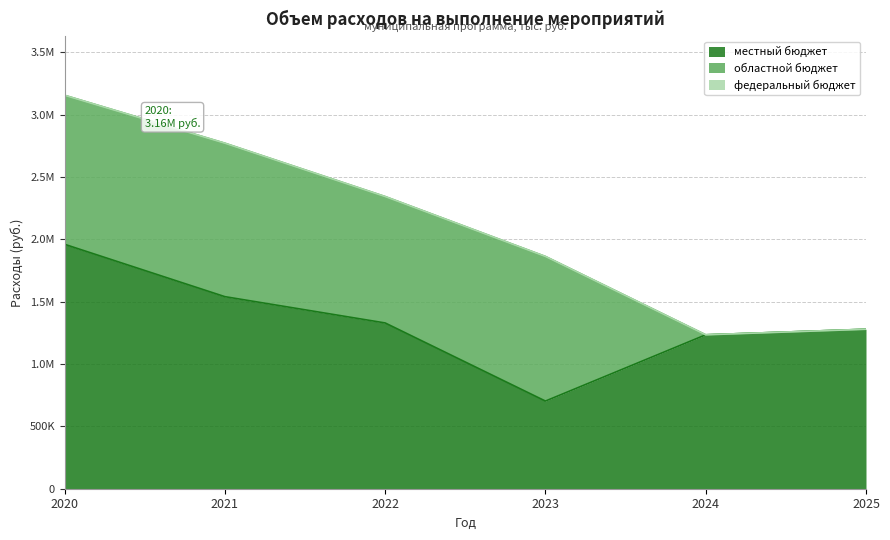

True or false: областной бюджет and местный бюджет cross at least once.

True